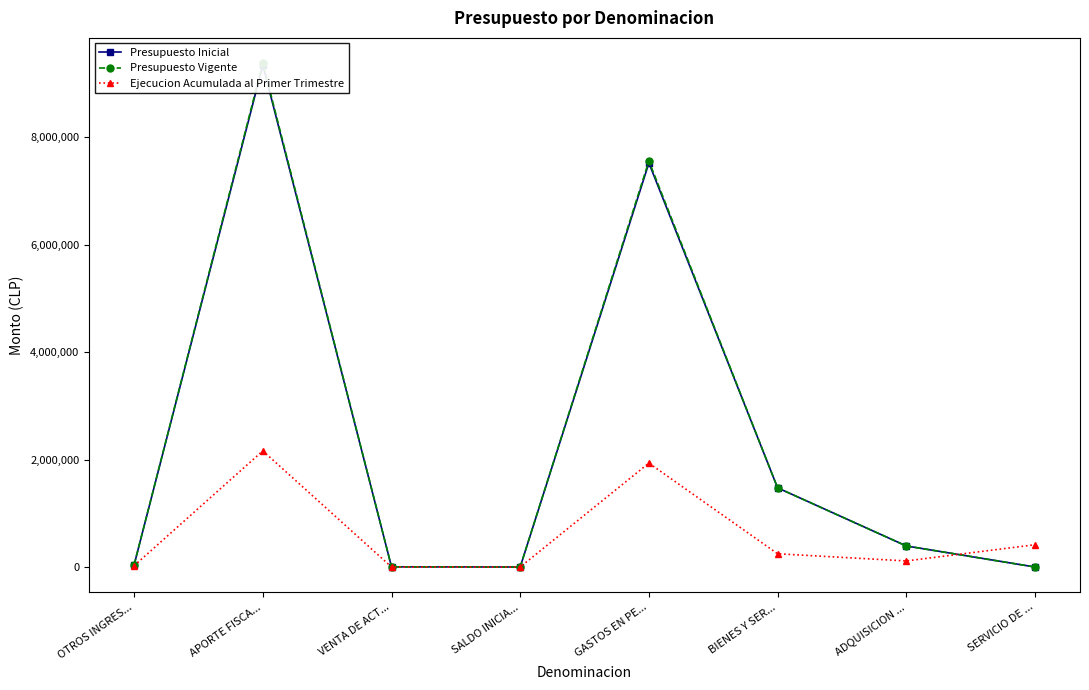

Where is the first local minimum for Ejecucion Acumulada al Primer Trimestre?

ADQUISICION ...